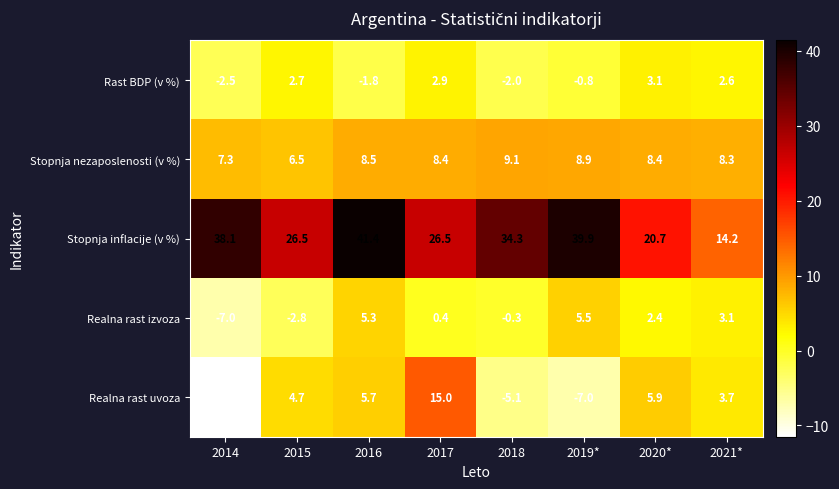

What is the sum of all Realna rast uvoza values?

11.4